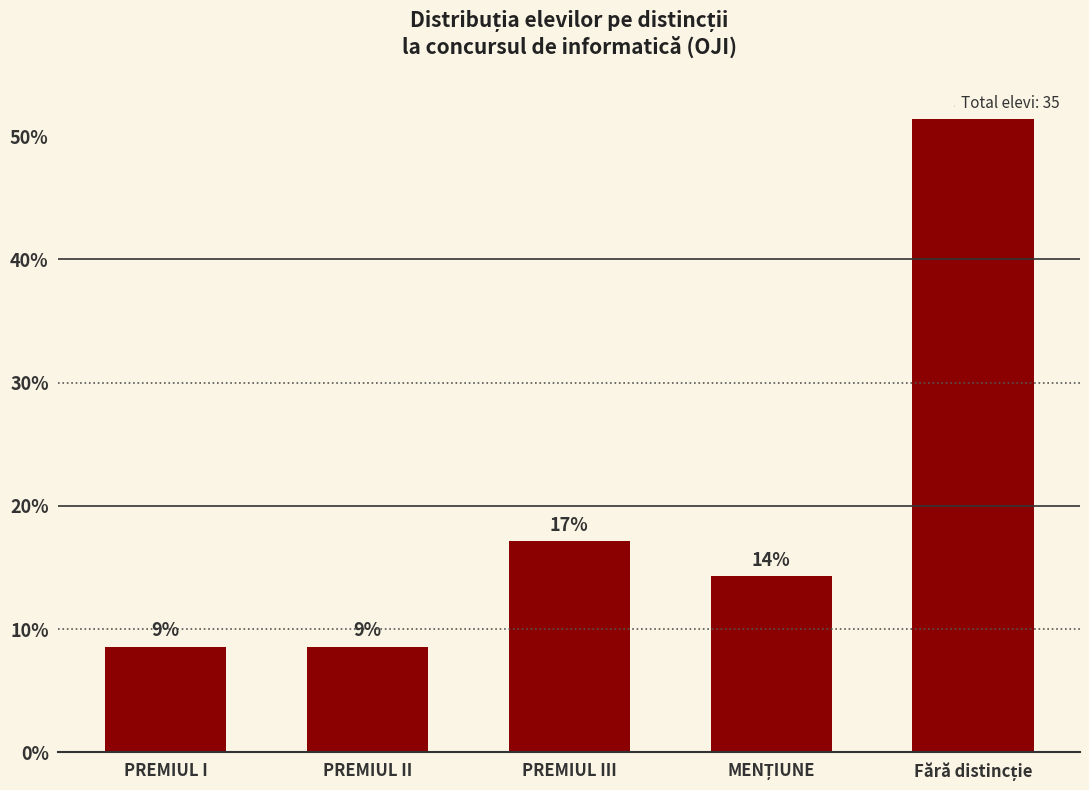

Rank the categories by value from lowest to highest.

PREMIUL I, PREMIUL II, MENȚIUNE, PREMIUL III, Fără distincție